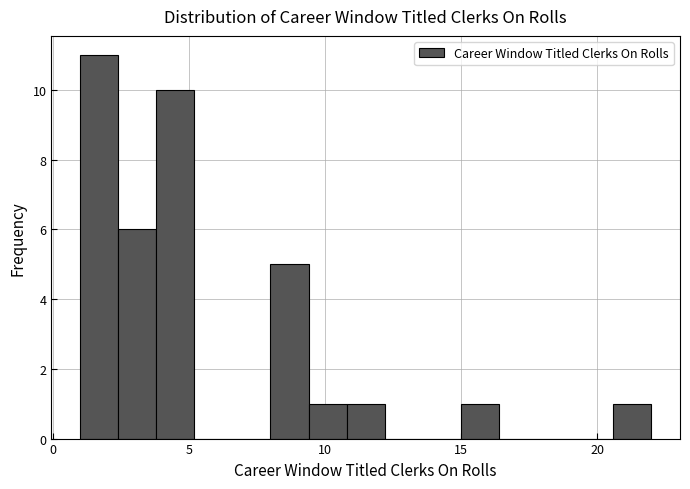

Read against the x-axis, roughly where is the centre of the tallest bar?

1.5